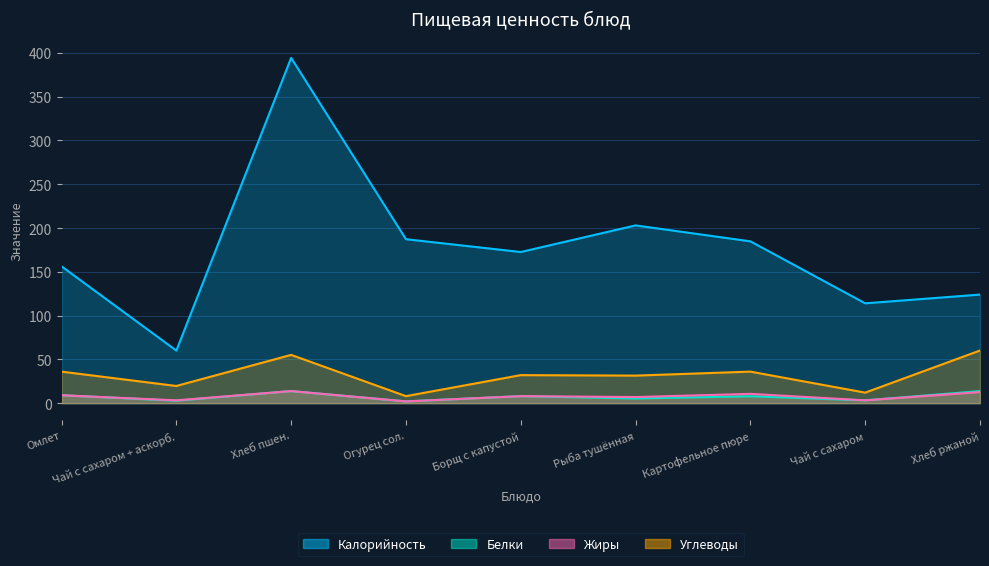

Which series has the widest spread of values?

Калорийность